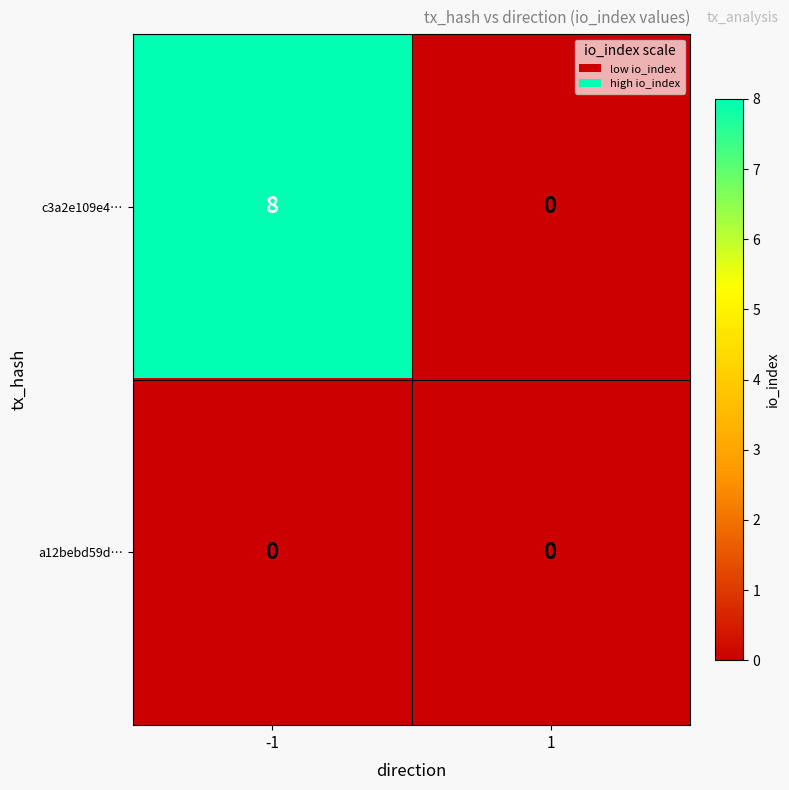

Which label corresponds to the largest value in the chart?

-1